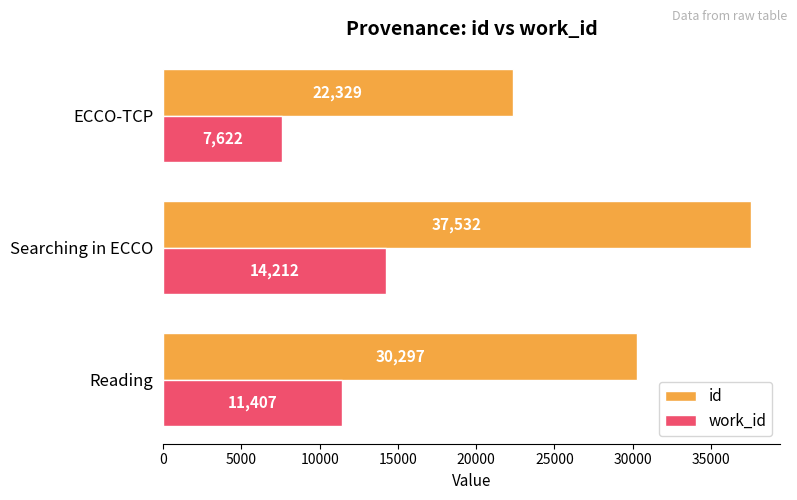

What are all the series names shown in the legend?

id, work_id